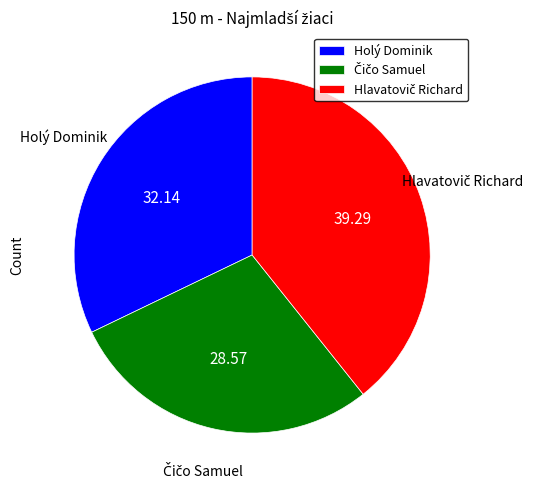

Is there a majority slice in this chart?

No